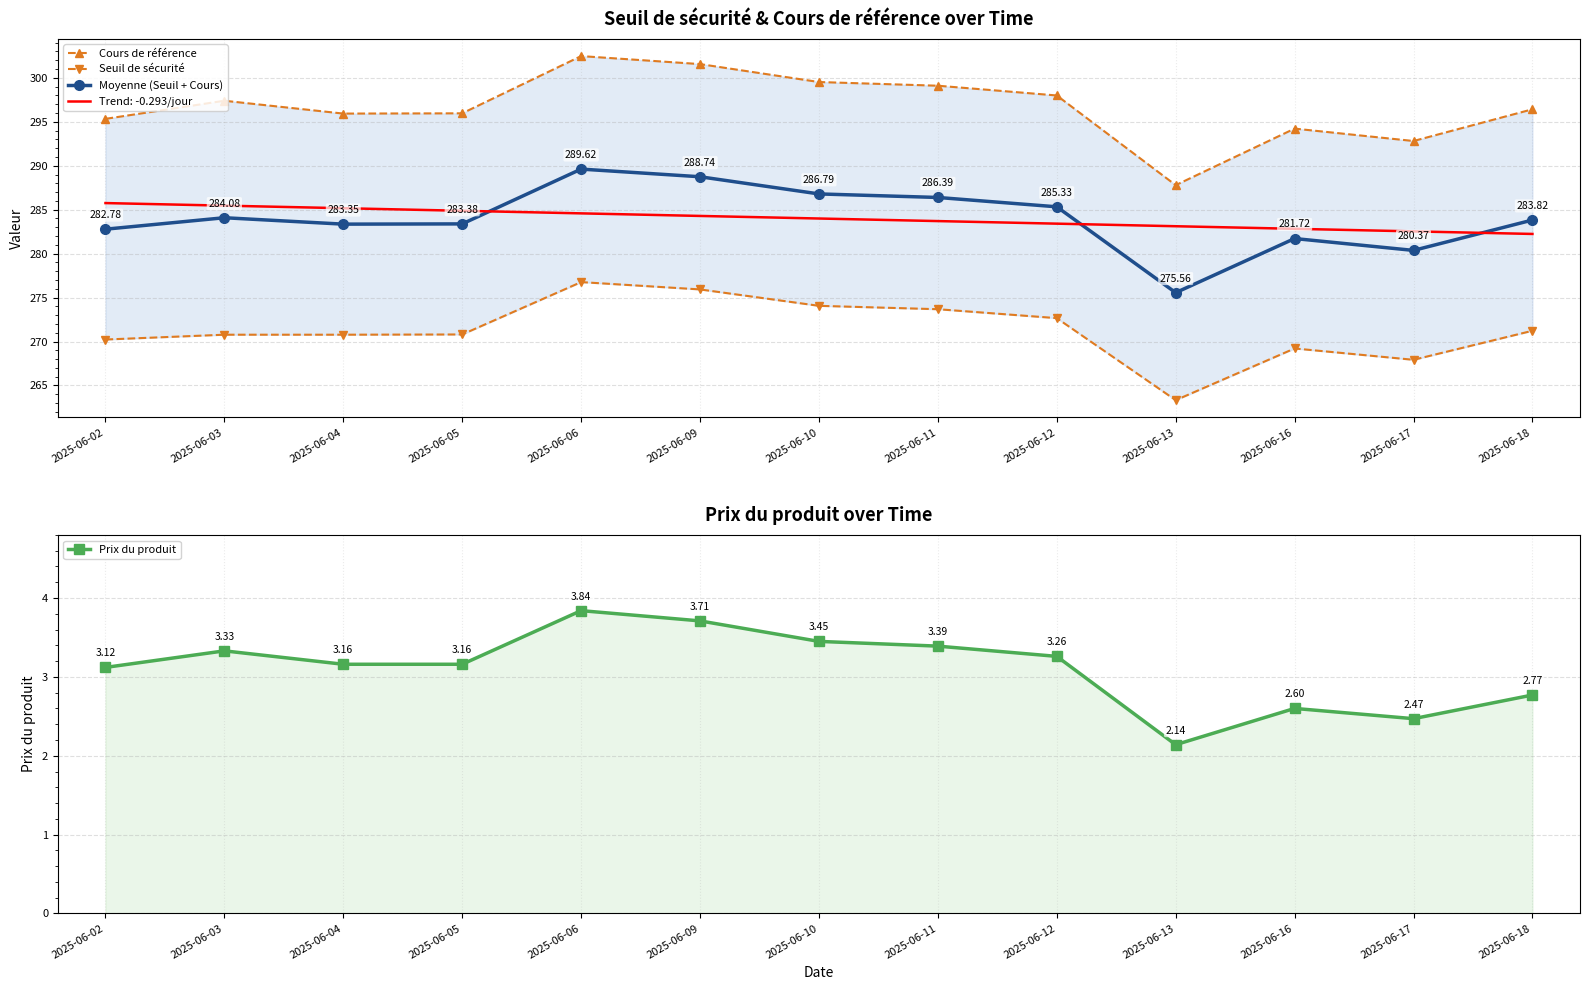

How many data points in Seuil de sécurité are above 270?

10